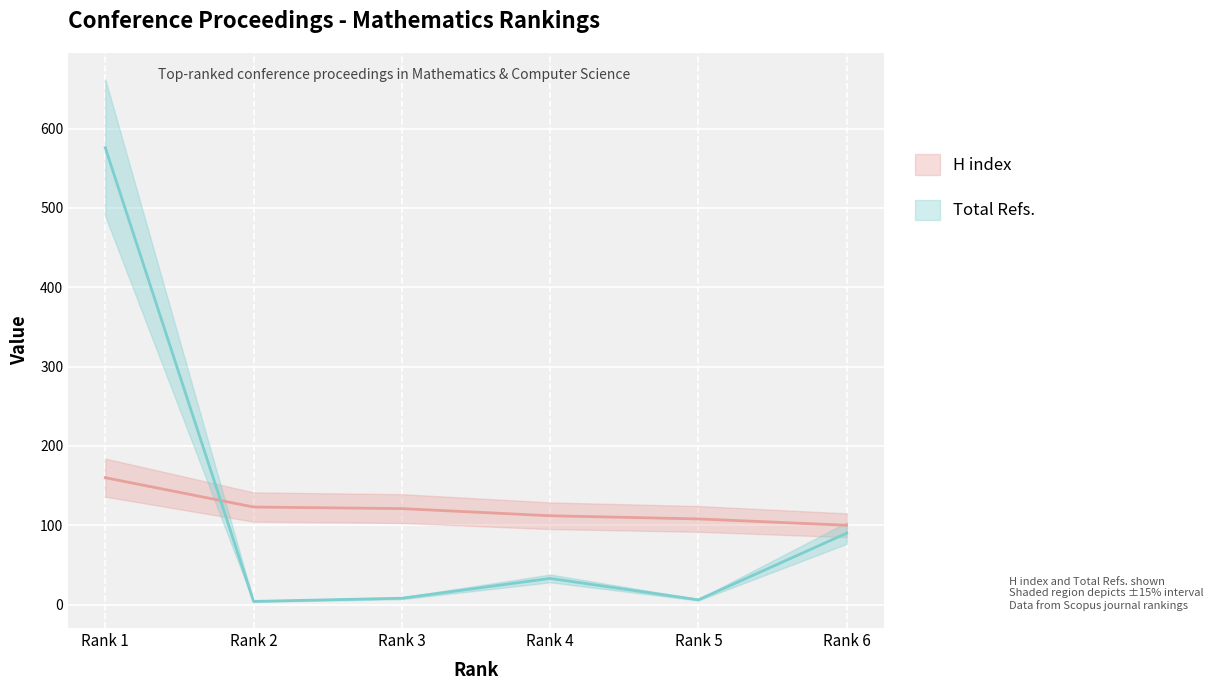

Which series changed the most between Rank 4 and Rank 5?

Total Refs.